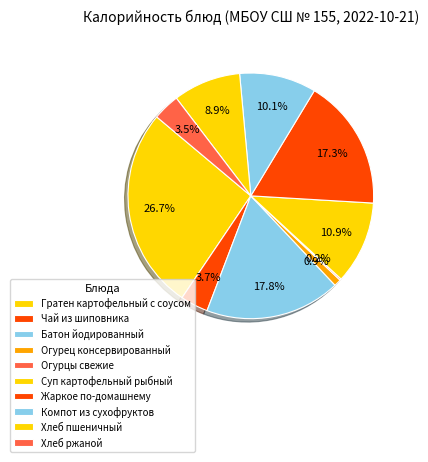

What is the total percentage of Чай из шиповника and Суп картофельный рыбный?

14.6%